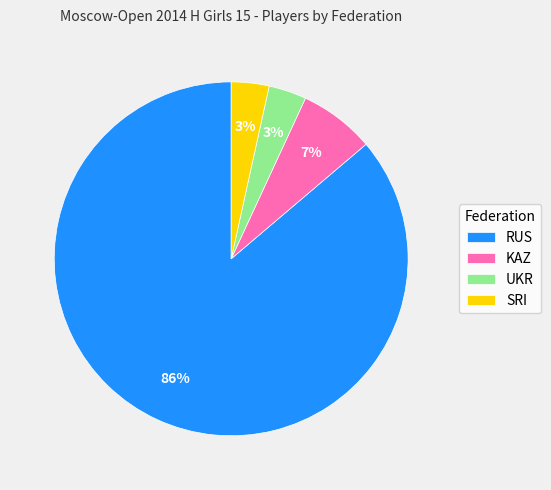

Is the sum of RUS and SRI greater than half?

Yes